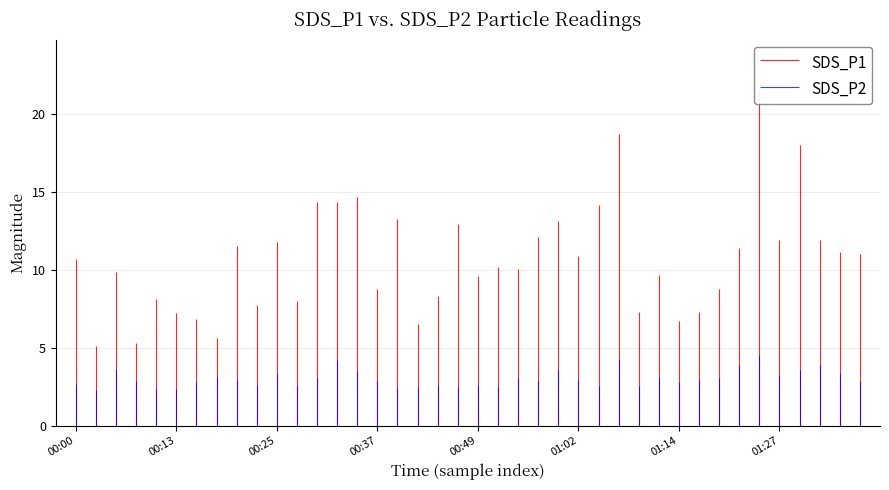

Reading left to right, extract all data points from this chart.

SDS_P1: 10.7	5.1	9.8	5.3	8.1	7.2	6.8	5.6	11.5	7.7	11.8	8.0	14.3	14.3	14.7	8.8	13.2	6.5	8.3	12.9	9.6	10.2	10.0	12.1	13.1	10.9	14.2	18.7	7.3	9.6	6.7	7.3	8.8	11.4	21.5	11.9	18.0	11.9	11.2	11.0
SDS_P2: 2.6	2.3	3.6	2.9	2.3	2.4	2.8	3.1	2.9	2.6	3.3	2.5	3.0	4.2	3.5	2.9	2.4	2.4	2.6	2.5	2.6	2.5	3.0	2.9	3.5	3.0	2.5	4.2	2.5	3.1	2.8	2.9	3.1	3.9	4.5	3.3	3.6	3.9	3.4	2.9